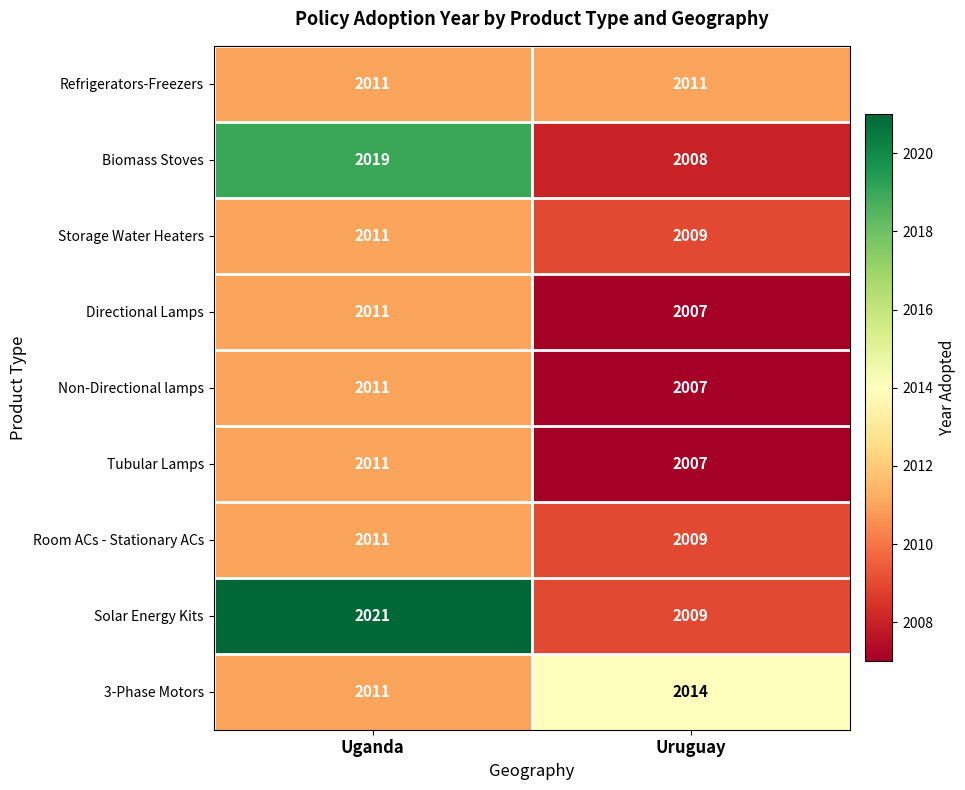

Between Uganda and Uruguay, which series saw the biggest shift?

Solar Energy Kits